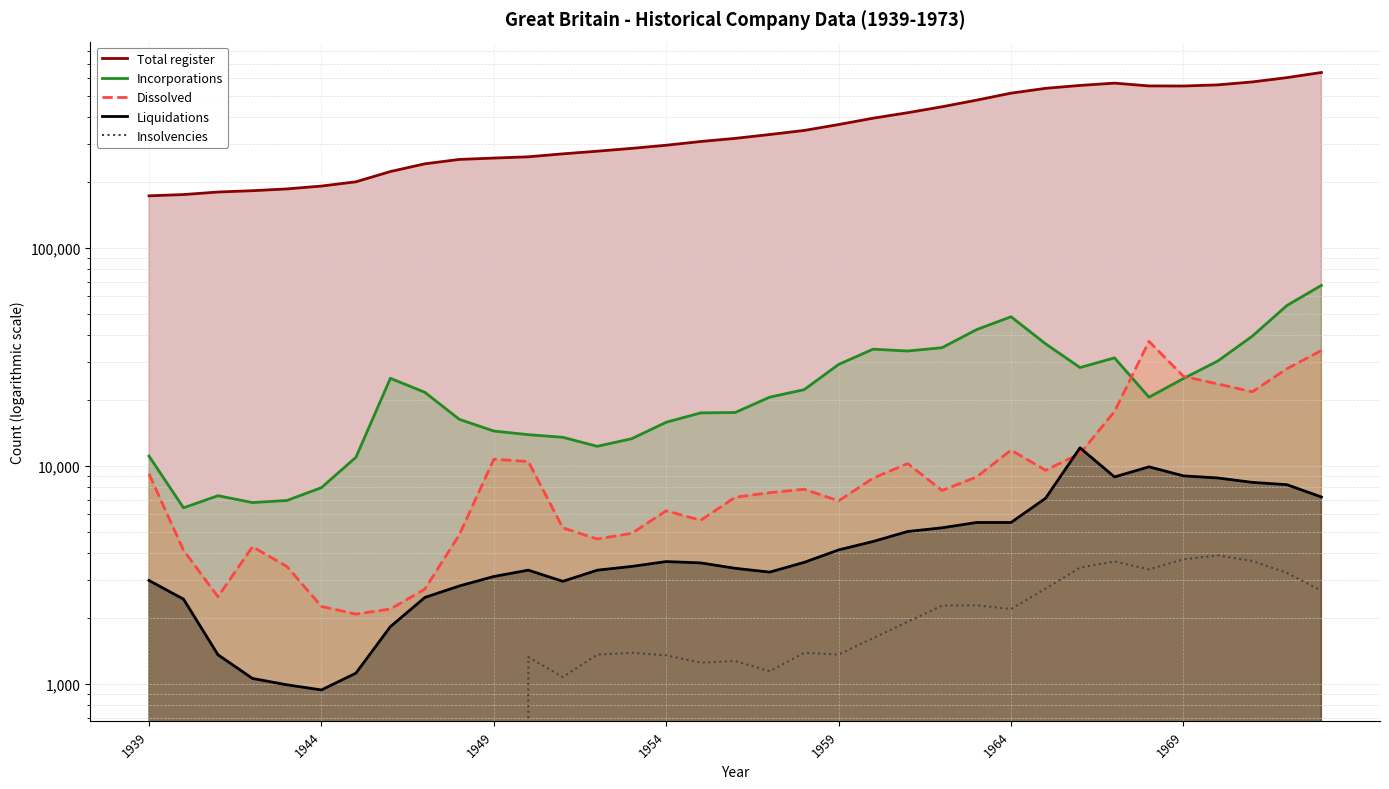

In Insolvencies, how many points are lower than both neighbors (excluding endpoints)?

6